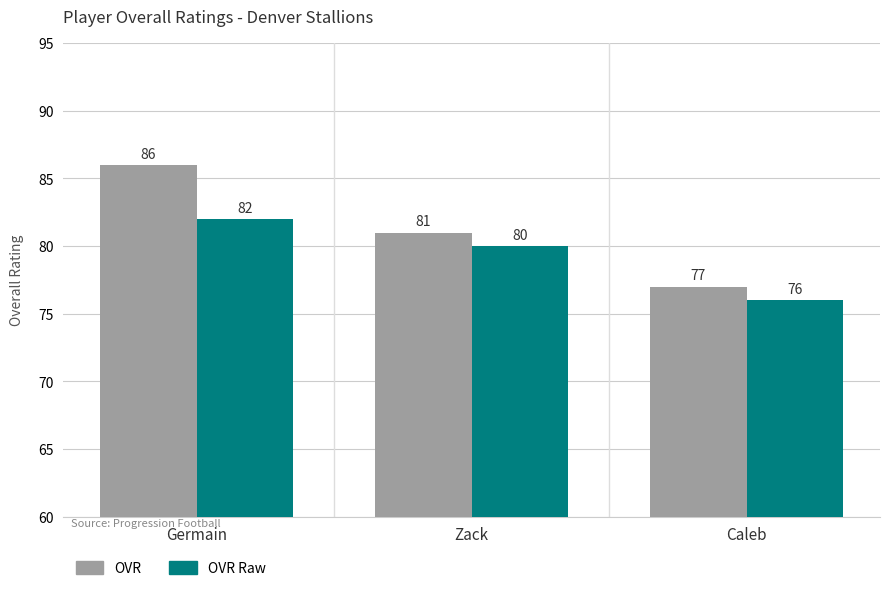

What is the smallest value displayed?

76